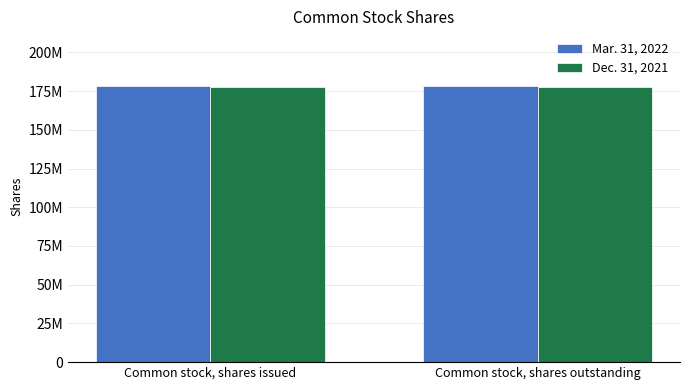

At which label does Dec. 31, 2021 reach its minimum?

Common stock, shares issued